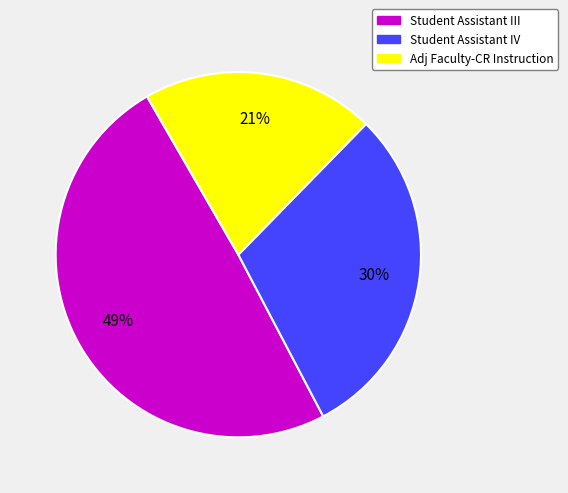

To the nearest percent, what percentage of the pie is Student Assistant IV?

30%